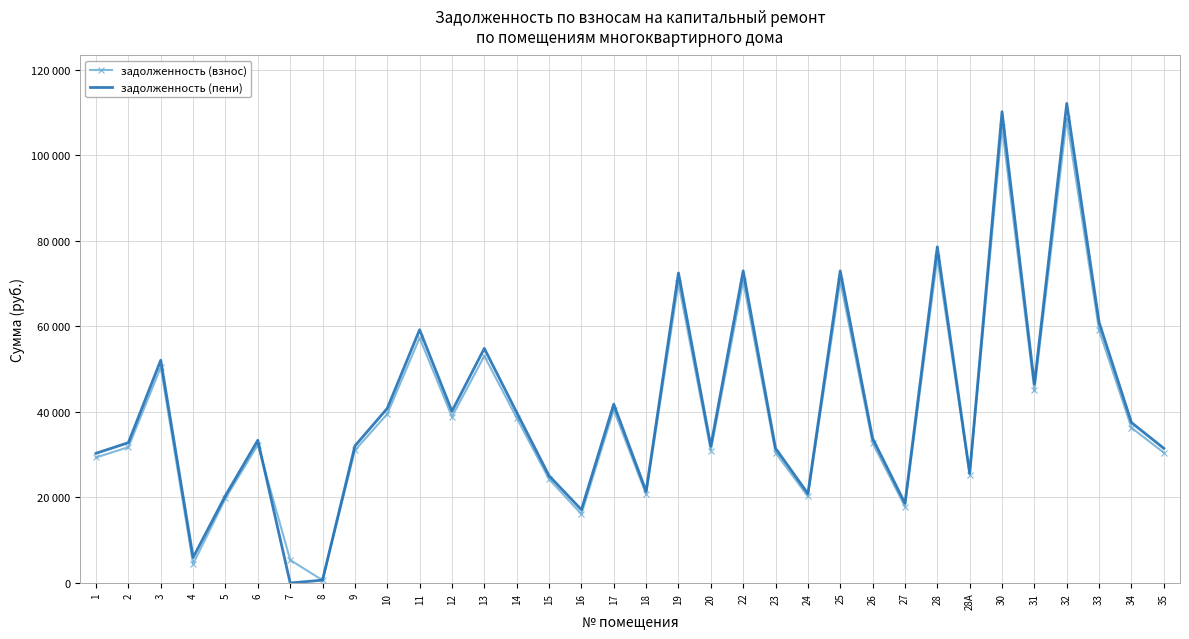

What are all the series names shown in the legend?

задолженность (взнос), задолженность (пени)